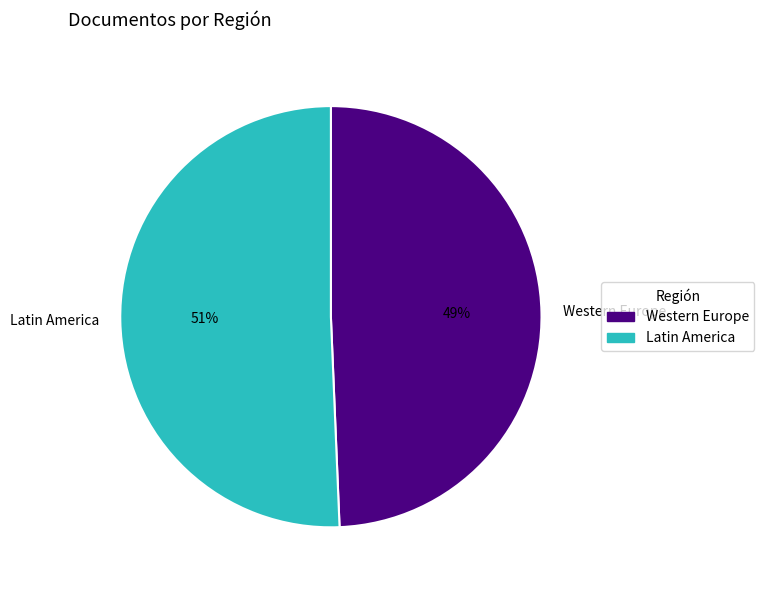

Do Latin America and Western Europe together represent more than half of the pie?

Yes